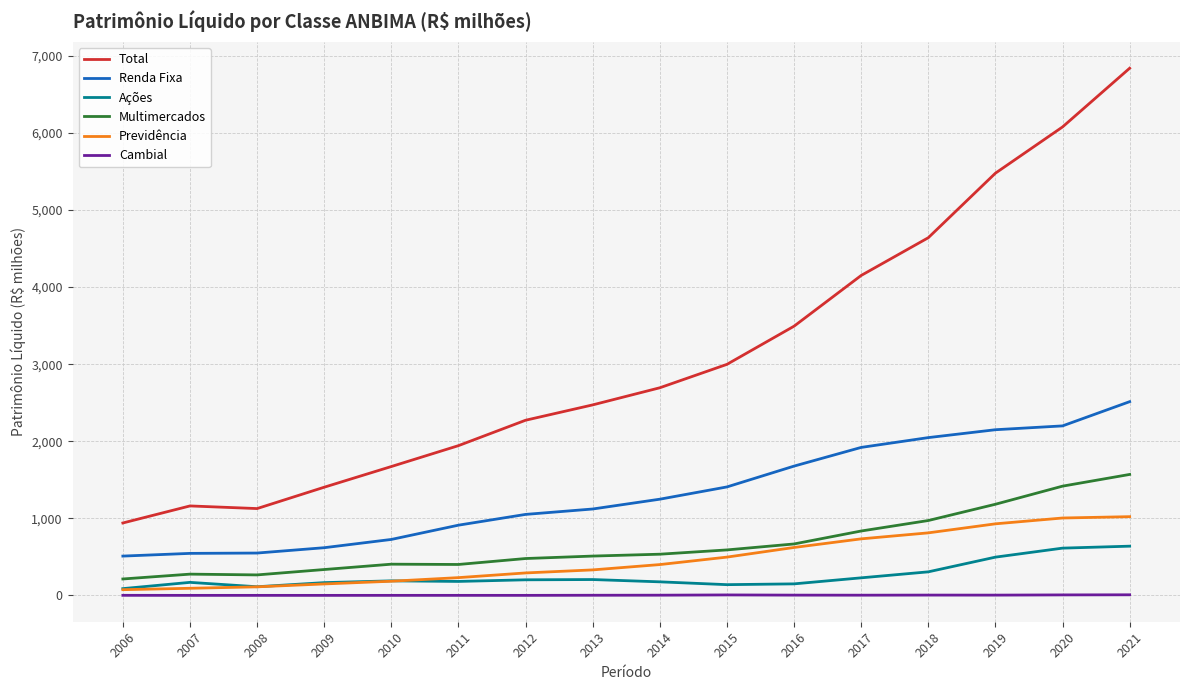

Reading left to right, transcribe all the data shown in this chart.

Total: 939626.2	1160831.5	1126616.9	1403649.9	1671906.8	1942837.7	2272338.4	2471474.0	2693573.8	2997295.8	3492456.0	4150435.0	4639930.6	5477030.3	6076867.0	6838627.8
Renda Fixa: 510238.3	545333.9	549665.7	618938.3	726139.1	911217.9	1050899.3	1121056.2	1248175.8	1407334.4	1677422.2	1919873.0	2047091.3	2149349.5	2199004.4	2513337.6
Ações: 88211.5	169355.5	112475.7	166002.2	189058.7	181485.1	202561.0	205989.6	176254.4	139630.2	149934.7	228170.7	305939.3	496538.8	613422.9	638918.4
Multimercados: 213348.2	276059.4	266145.1	335925.5	405222.3	401462.3	478600.7	510462.7	534694.3	590238.6	667602.4	835570.8	971601.6	1182557.9	1417409.0	1569402.8
Previdência: 74534.6	92558.6	111413.2	149020.4	184105.1	230874.7	291658.4	331161.2	400146.6	497007.9	622027.4	733730.7	811543.4	928711.8	1004245.6	1021596.9
Cambial: 1279.8	694.2	768.9	650.8	863.4	924.3	796.6	2192.8	3093.7	6381.0	3823.0	3079.8	4365.4	3916.9	6661.8	8015.8